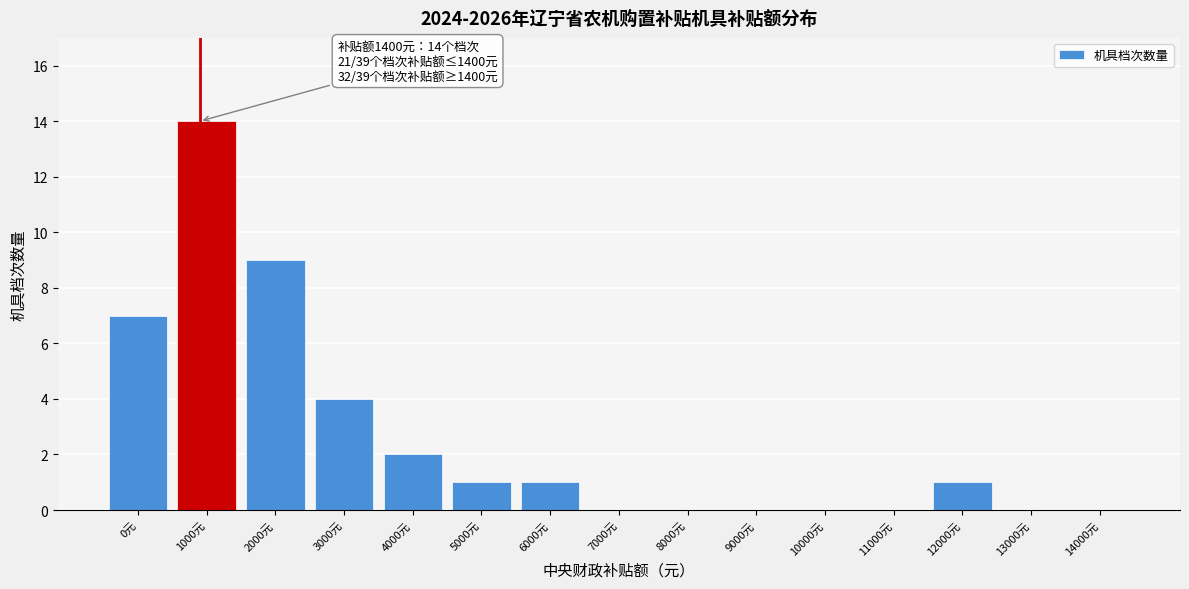

Reading right to left, list all the values displayed in this chart.

14000元=0	13000元=0	12000元=1	11000元=0	10000元=0	9000元=0	8000元=0	7000元=0	6000元=1	5000元=1	4000元=2	3000元=4	2000元=9	1000元=14	0元=7